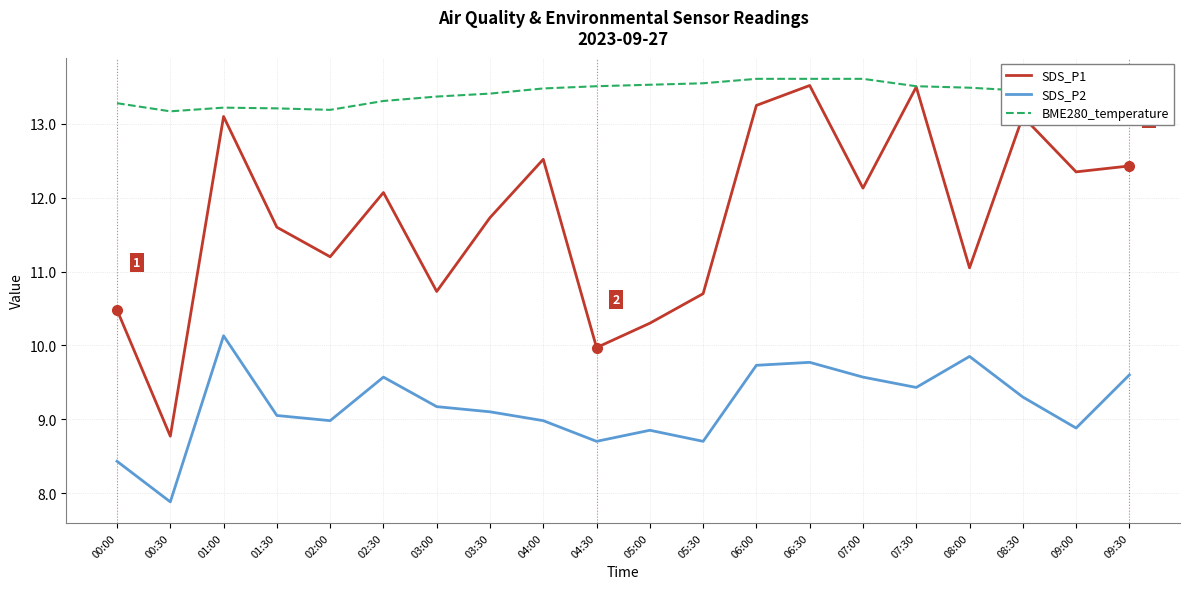

Which series has the widest spread of values?

SDS_P1